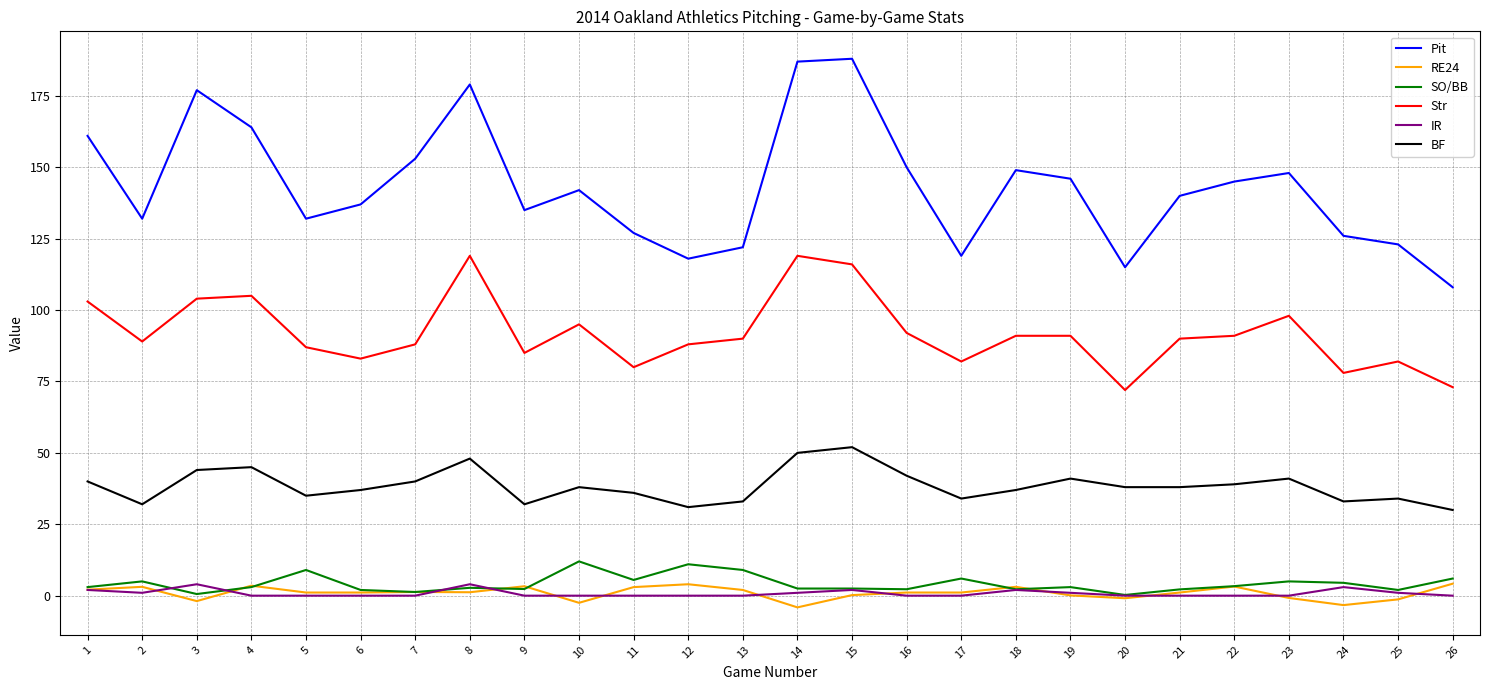

What is the difference between the BF values at 5 and 19?

6.0